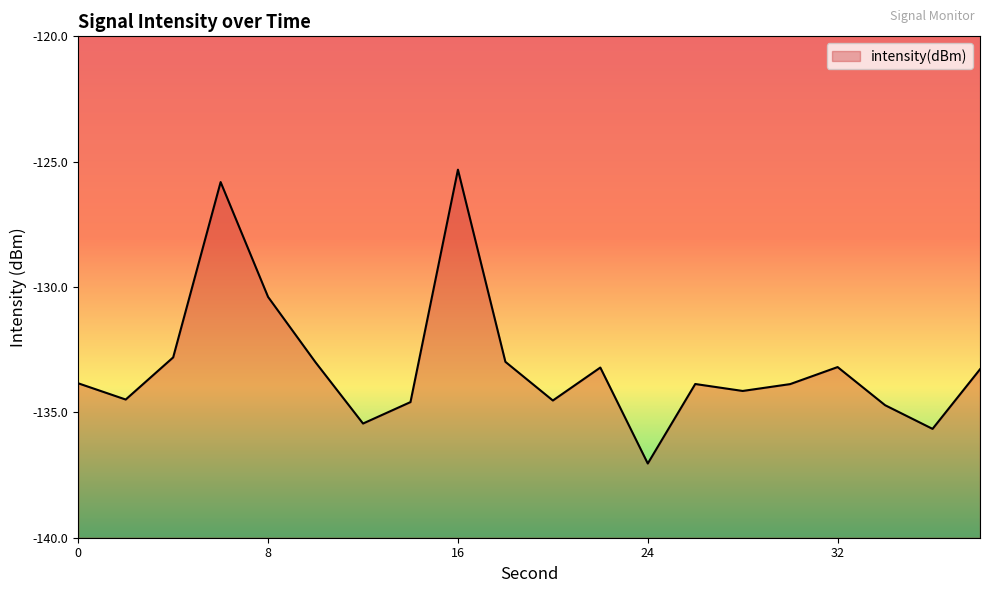

True or false: the data shows -134.5 at 20.

True